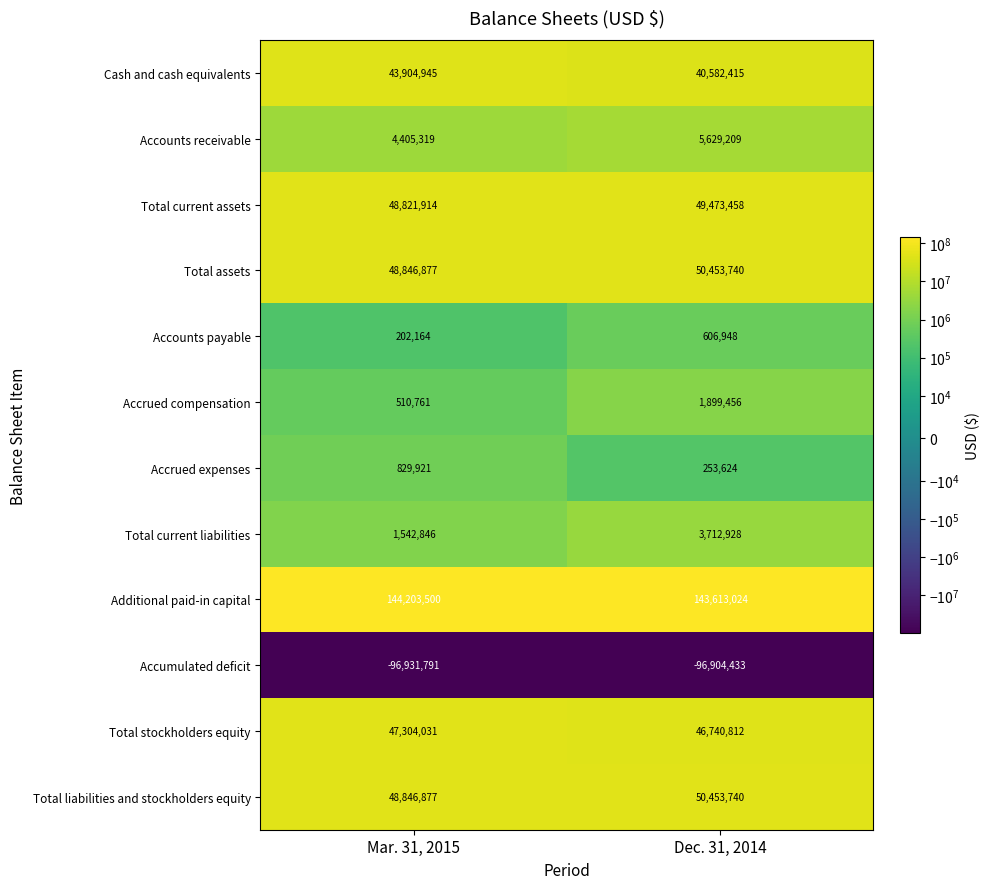

What is the spread (max minus min) of values at Dec. 31, 2014?

240517457